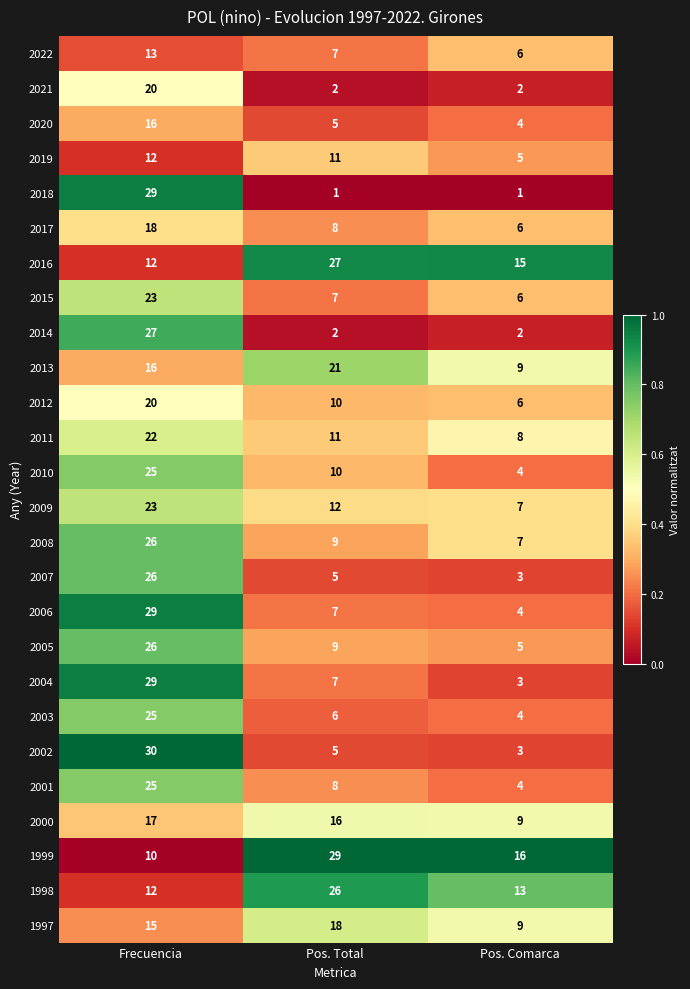

Which series has the largest total across all categories?

1999